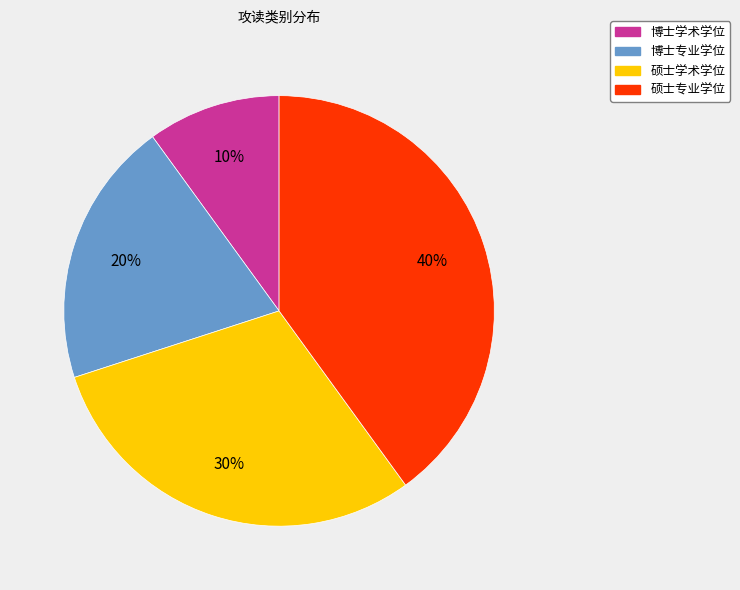

Combined, do 博士专业学位 and 硕士专业学位 account for over 50%?

Yes